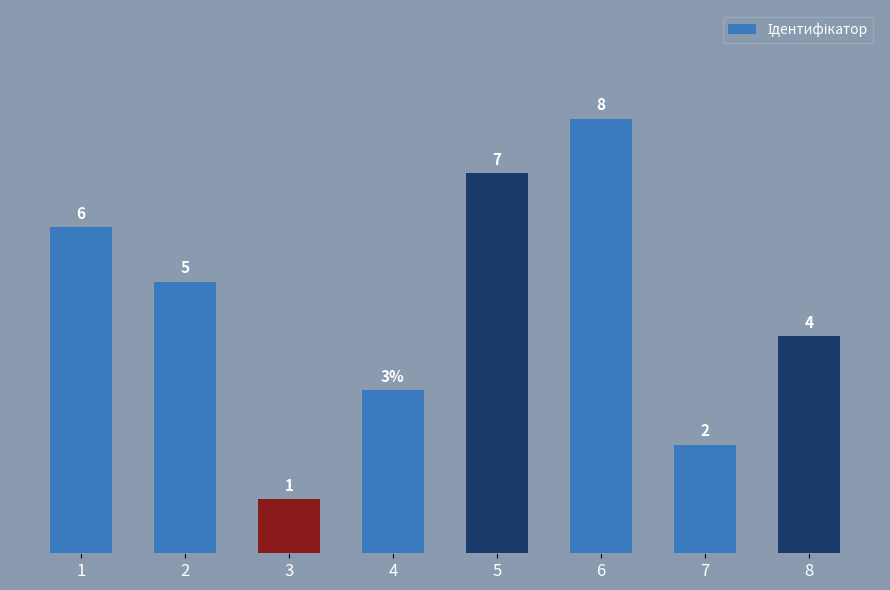

Rank the categories by value from highest to lowest.

6, 5, 1, 2, 8, 4, 7, 3